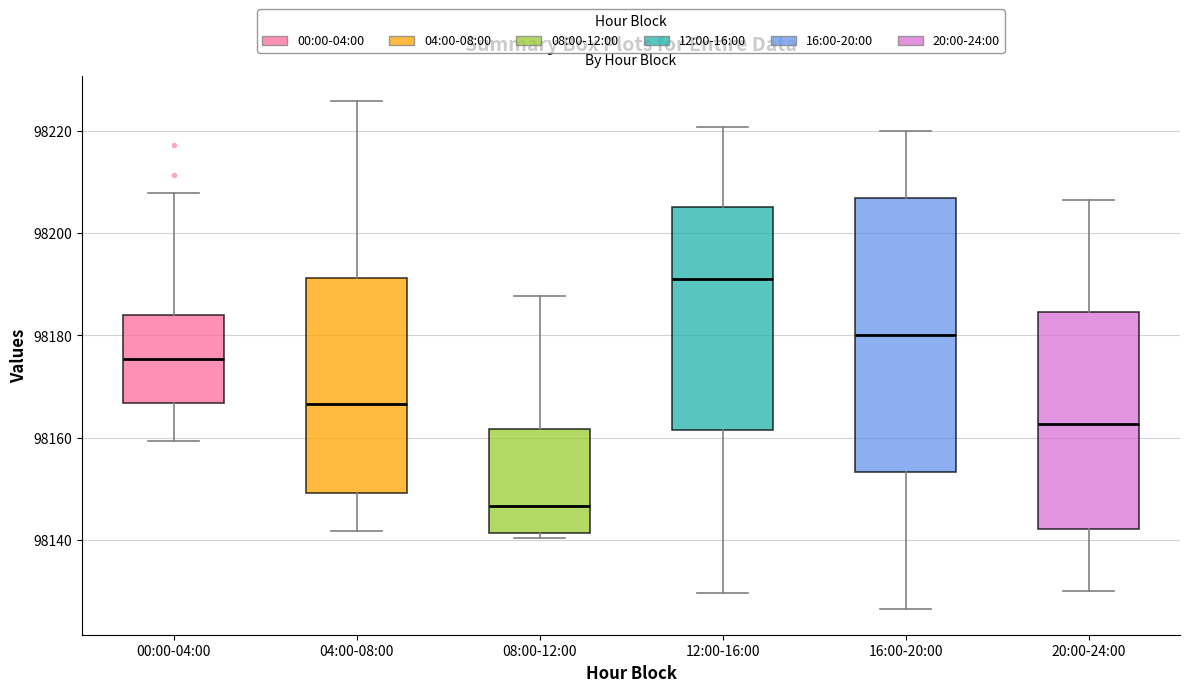

Where does the lower whisker of the box for 20:00-24:00 end on the y-axis? The values are not printed on the chart, so give them approximately, as read against the axis.

98130